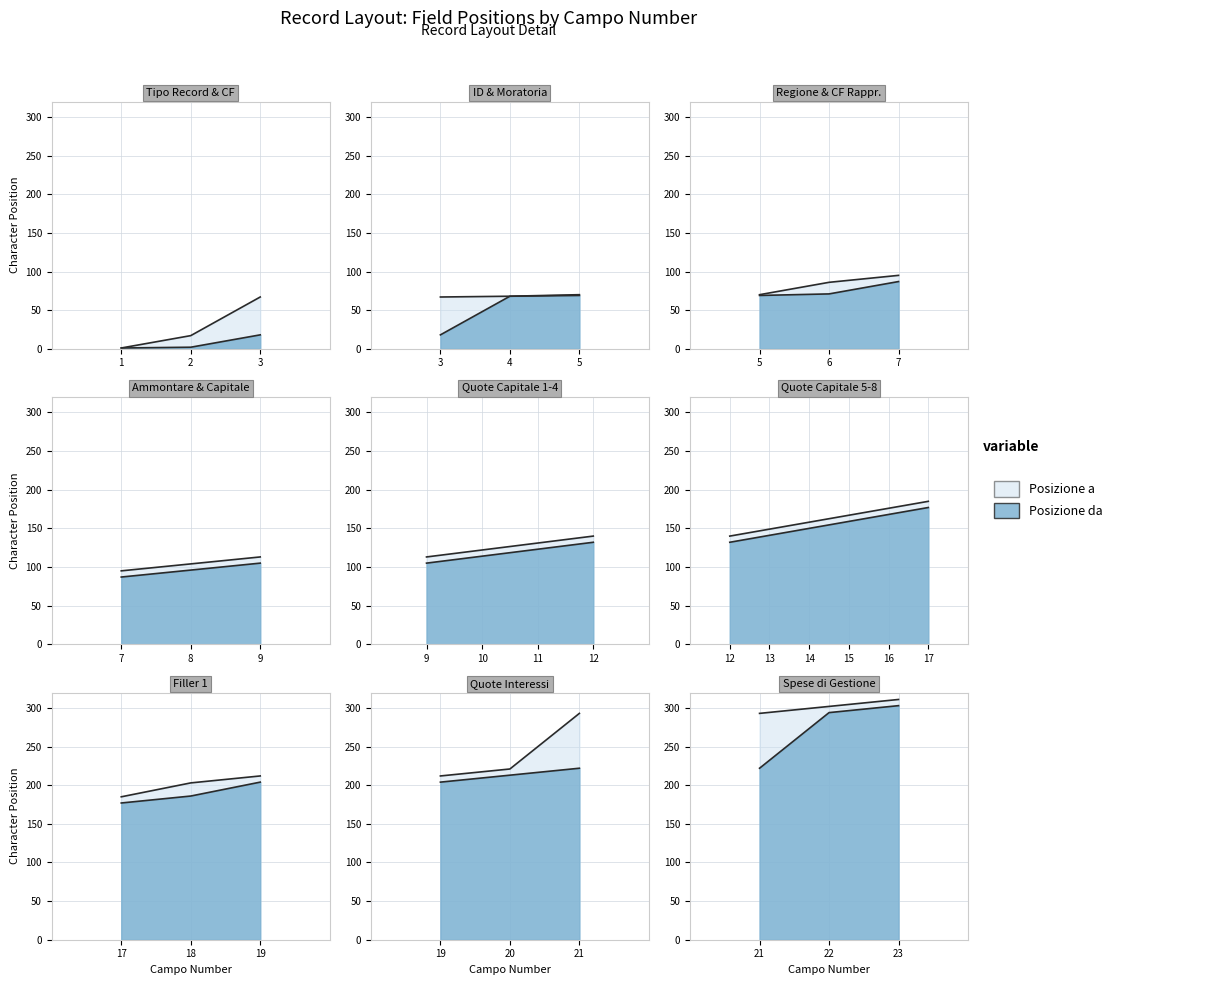

Read the Posizione da value at 7.

87